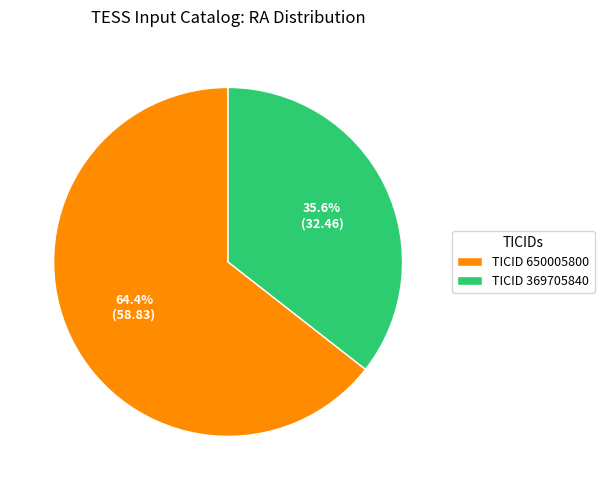

Combined, do TICID 369705840 and TICID 650005800 account for over 50%?

Yes